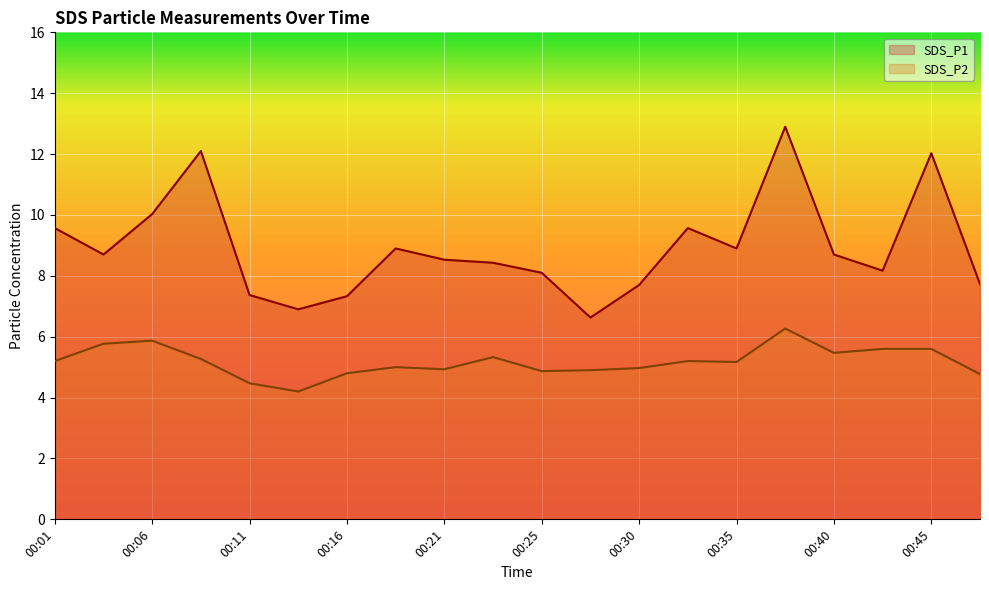

Reading right to left, extract all data points from this chart.

SDS_P1: 7.7	12.0	8.2	8.7	12.9	8.9	9.6	7.7	6.6	8.1	8.4	8.5	8.9	7.3	6.9	7.4	12.1	10.0	8.7	9.6
SDS_P2: 4.8	5.6	5.6	5.5	6.3	5.2	5.2	5.0	4.9	4.9	5.3	4.9	5.0	4.8	4.2	4.5	5.3	5.9	5.8	5.2